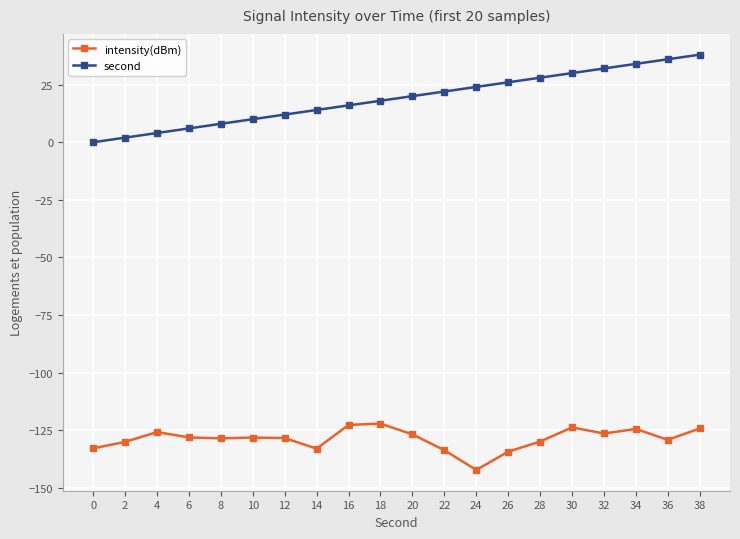

How many values in second are above zero?

19